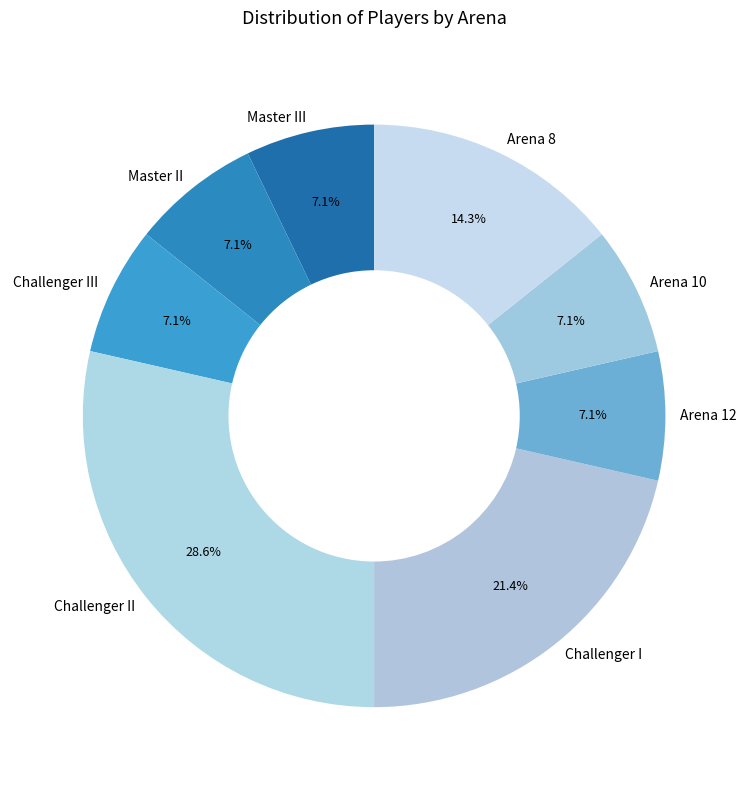

Approximately how many times larger is the value at Arena 12 compared to Master III?

1.0